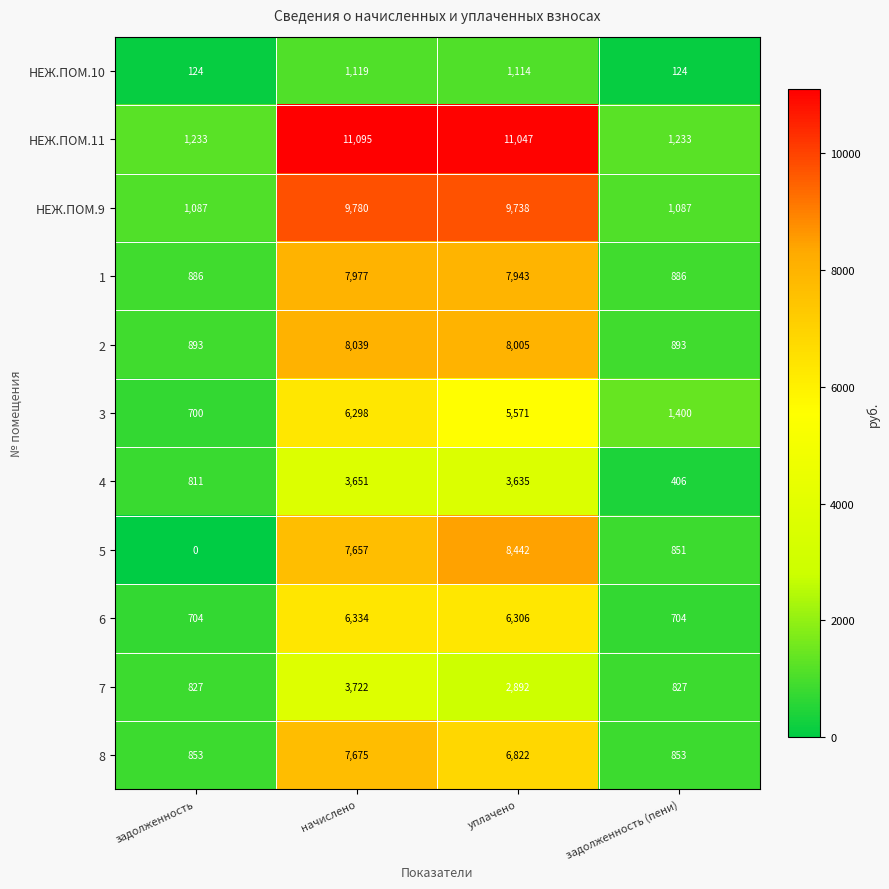

Rank the series at начислено from highest to lowest value.

НЕЖ.ПОМ.11, НЕЖ.ПОМ.9, 2, 1, 8, 5, 6, 3, 7, 4, НЕЖ.ПОМ.10